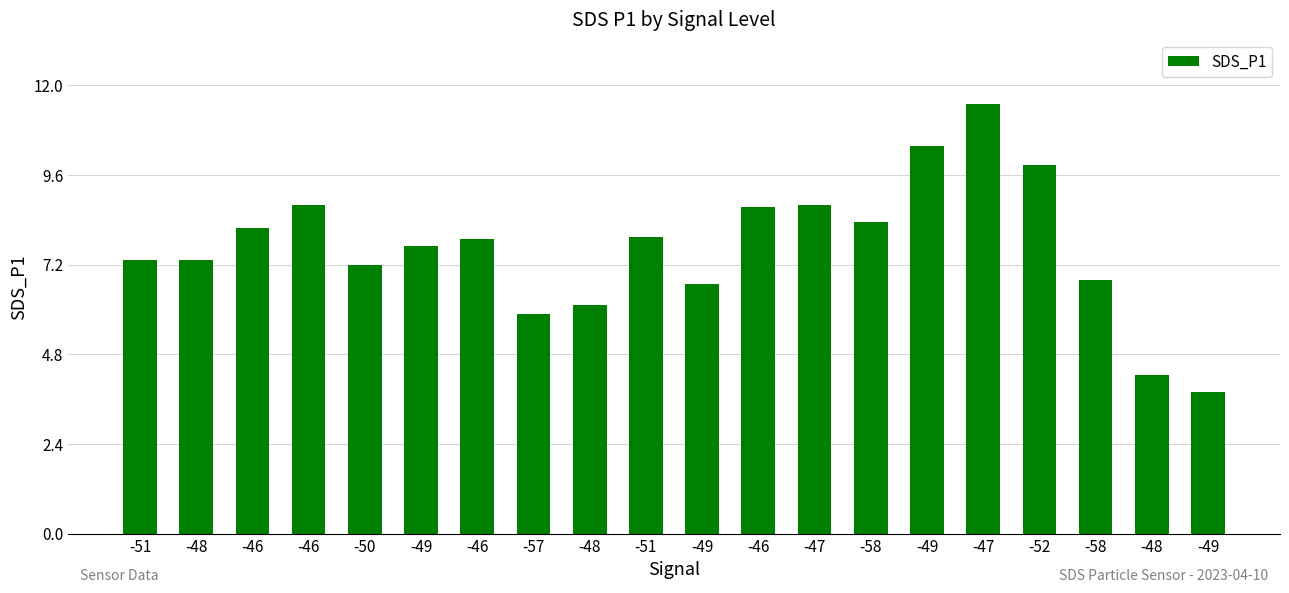

Count the number of values greater than 7.

14